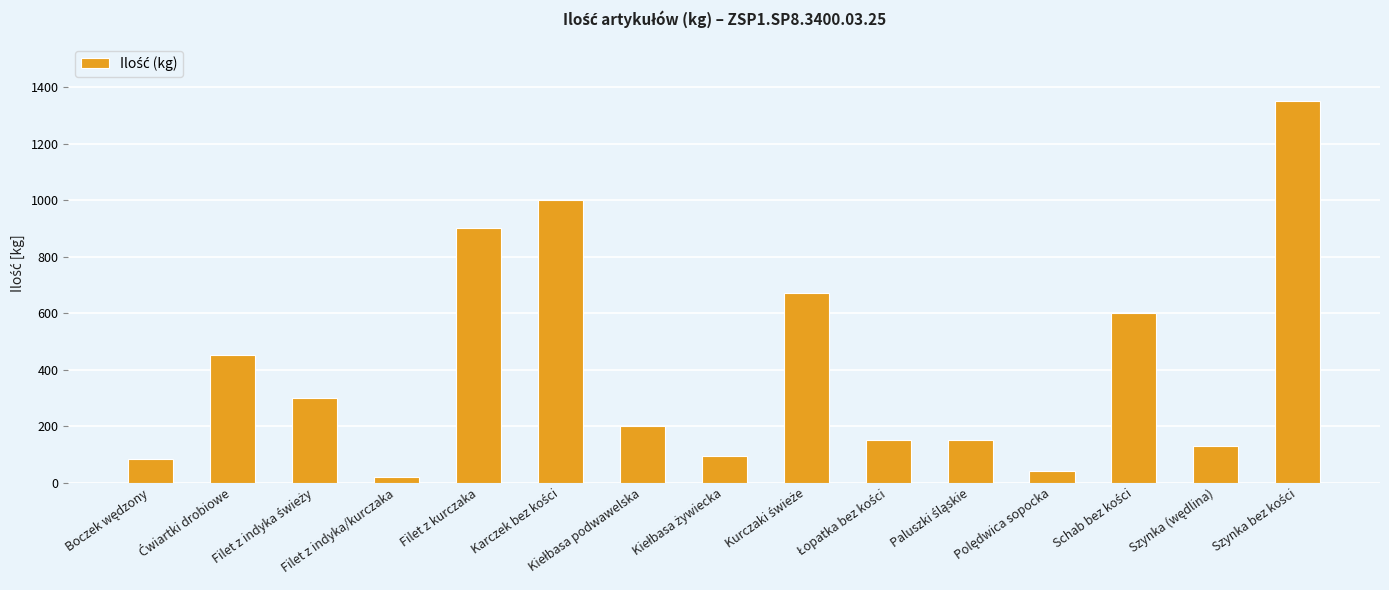

What is the average value?

409